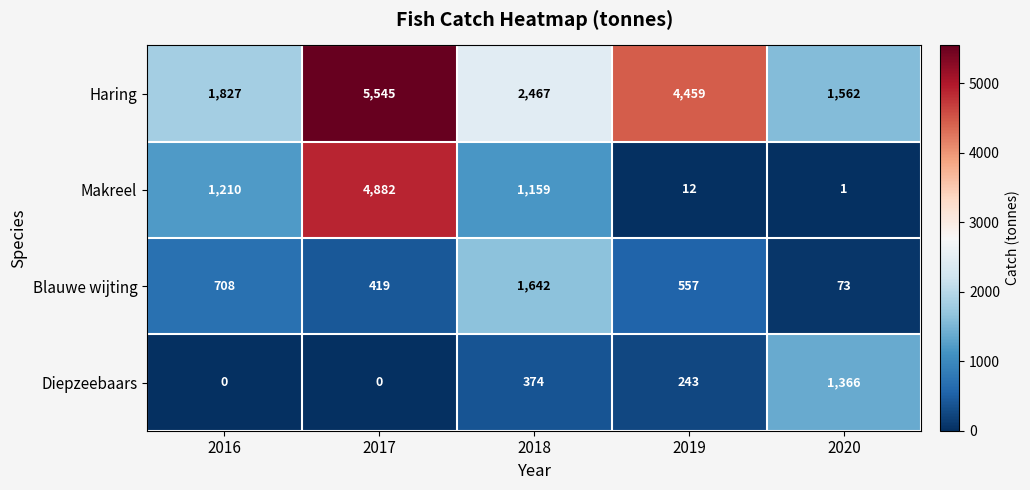

What is the maximum value for Haring?

5545